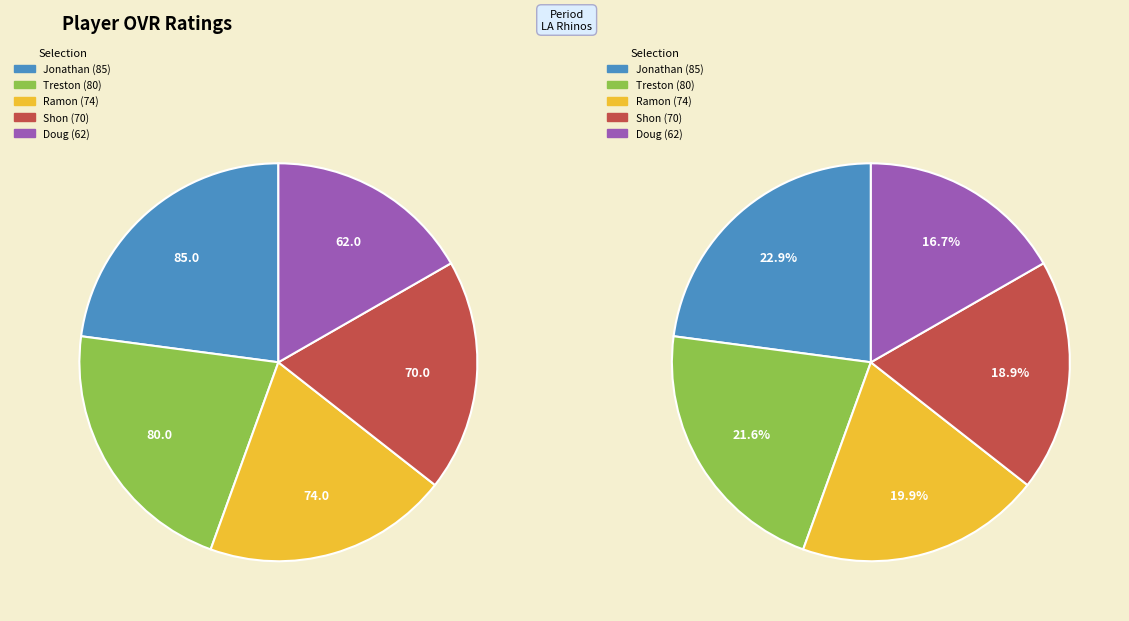

Combined, what portion of the pie is Shon and Treston?

40.4%